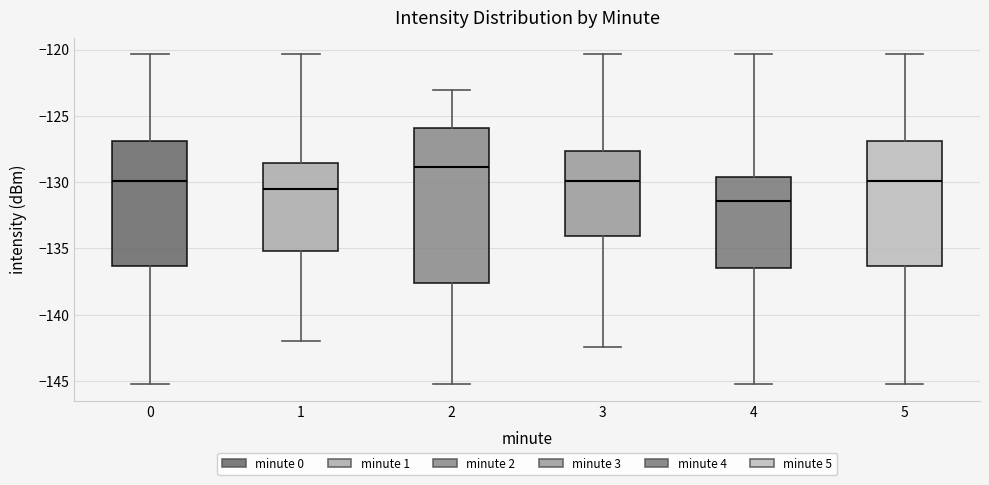

Reading left to right, transcribe this box plot: for each box, give where its median line is, the range the box spans, and where its two whiskers end, as read against the y-axis. The values are not printed on the chart, so give them approximately, as read against the axis.

0: median -130.0, box -136.5 to -127.0, whiskers -145.5 to -120.5
1: median -130.5, box -135.0 to -128.5, whiskers -142.0 to -120.5
2: median -129.0, box -137.5 to -126.0, whiskers -145.5 to -123.0
3: median -130.0, box -134.0 to -127.5, whiskers -142.5 to -120.5
4: median -131.5, box -136.5 to -129.5, whiskers -145.5 to -120.5
5: median -130.0, box -136.5 to -127.0, whiskers -145.5 to -120.5